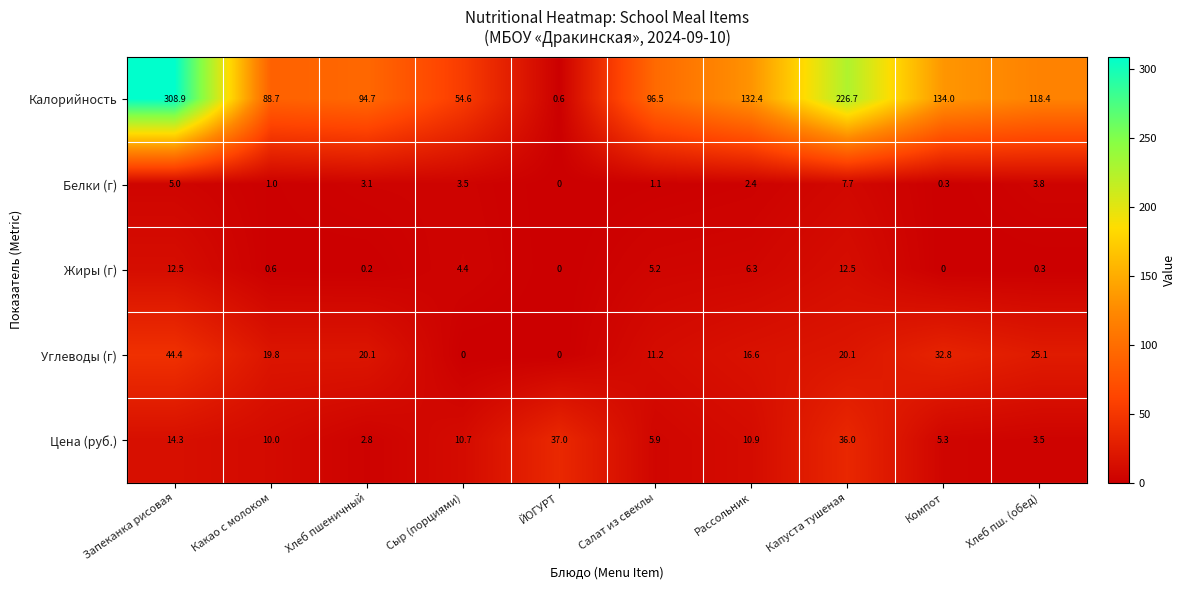

Rank the series by their maximum value, from highest to lowest.

Калорийность, Углеводы (г), Цена (руб.), Жиры (г), Белки (г)